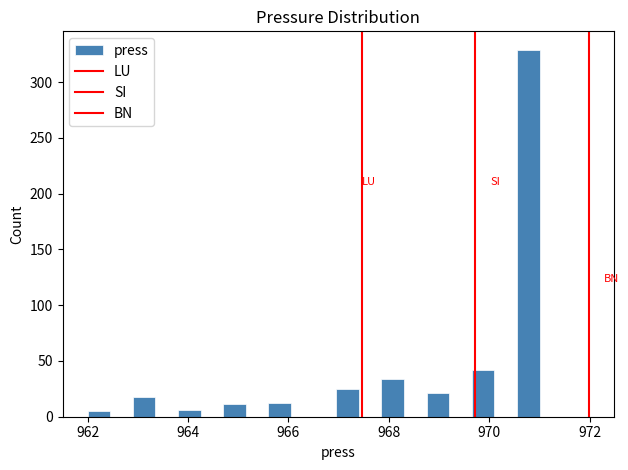

Around what value on the x-axis is the tallest bar? Give the approximate position of its centre, as read against the axis.

970.8